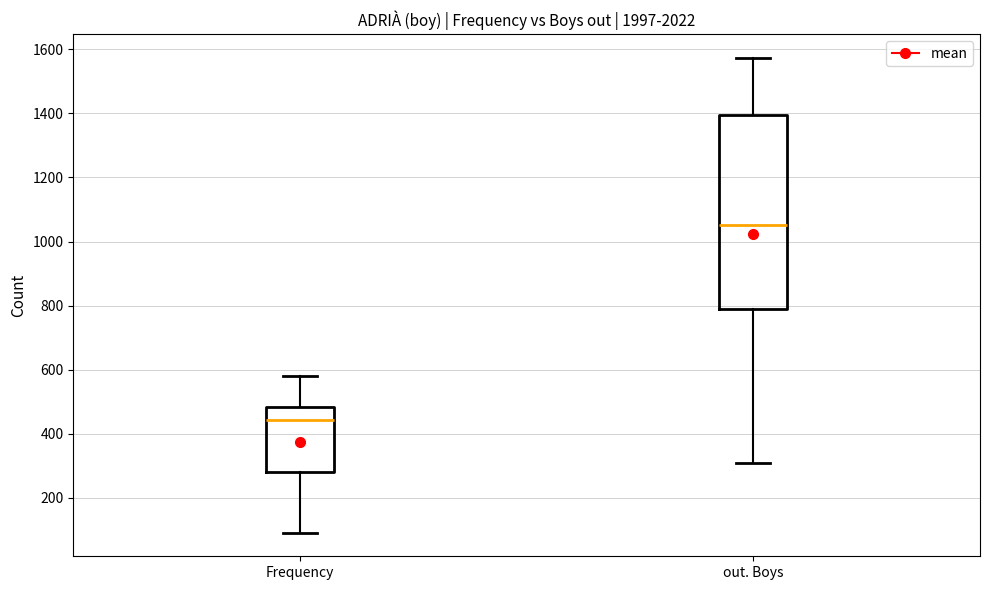

Where is the lower edge of the box for out. Boys on the y-axis? The values are not printed on the chart, so give them approximately, as read against the axis.

800